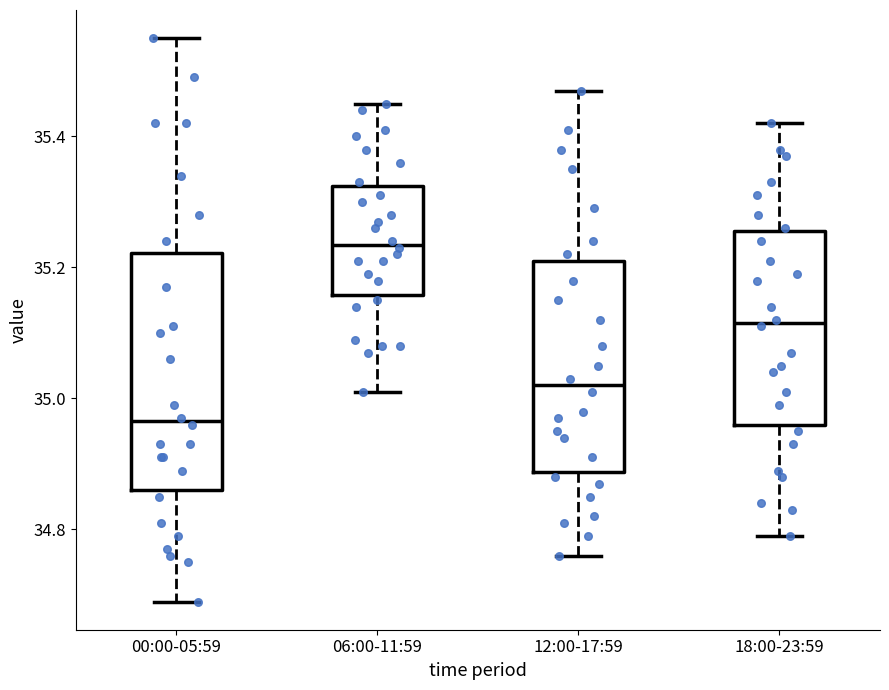

Comparing the boxes themselves (not the whiskers), which one is the tallest?

00:00-05:59